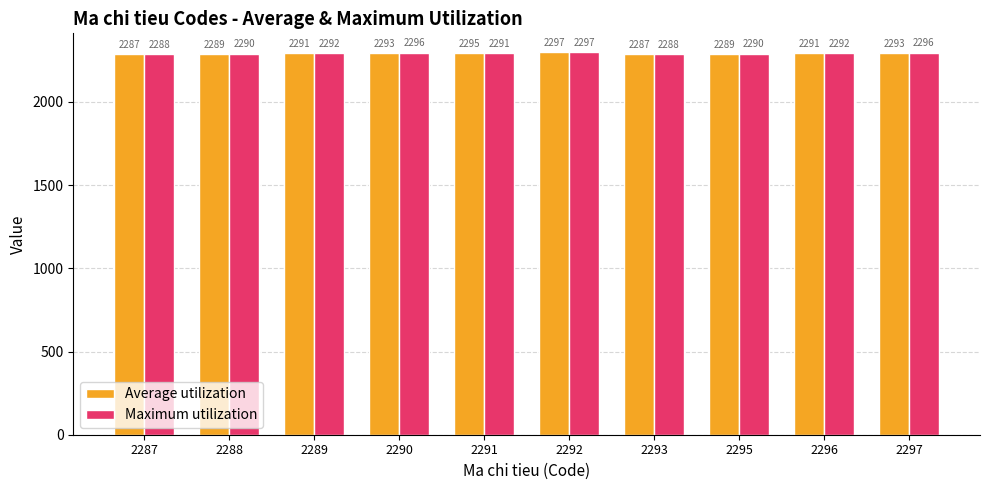

Is the value of Average utilization at 2295 greater than the value of Maximum utilization at 2297?

No